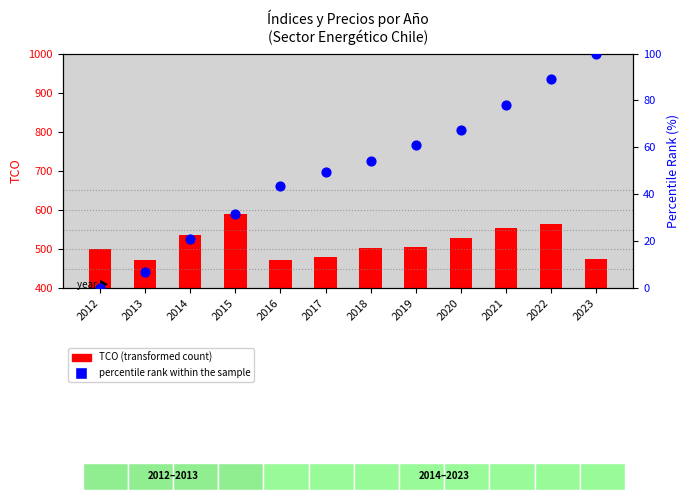

At how many categories does at least one series exceed 162?

12